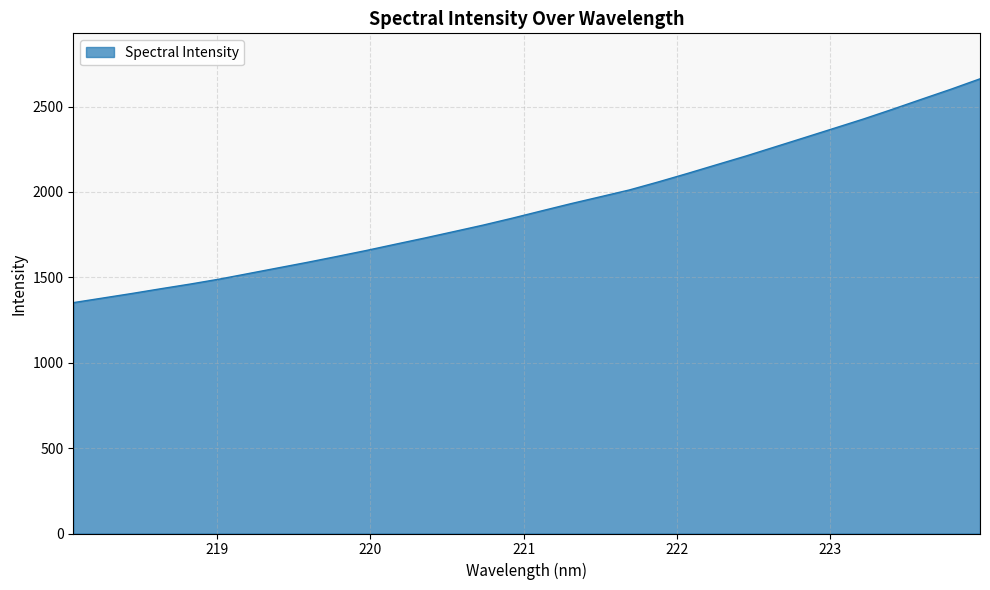

True or false: the data has more than 0 interior local peaks.

False